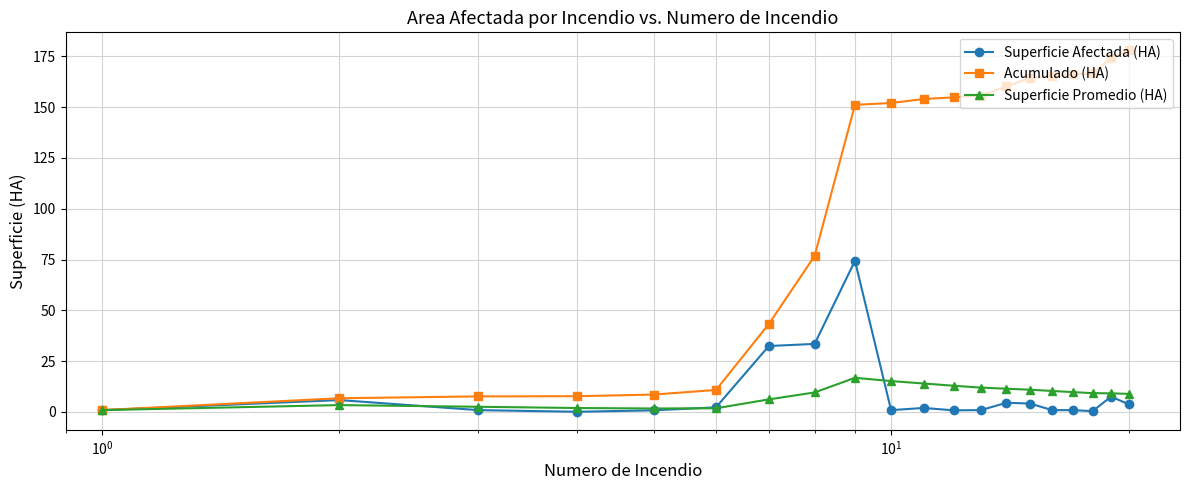

Which series has the largest total across all categories?

Acumulado (HA)